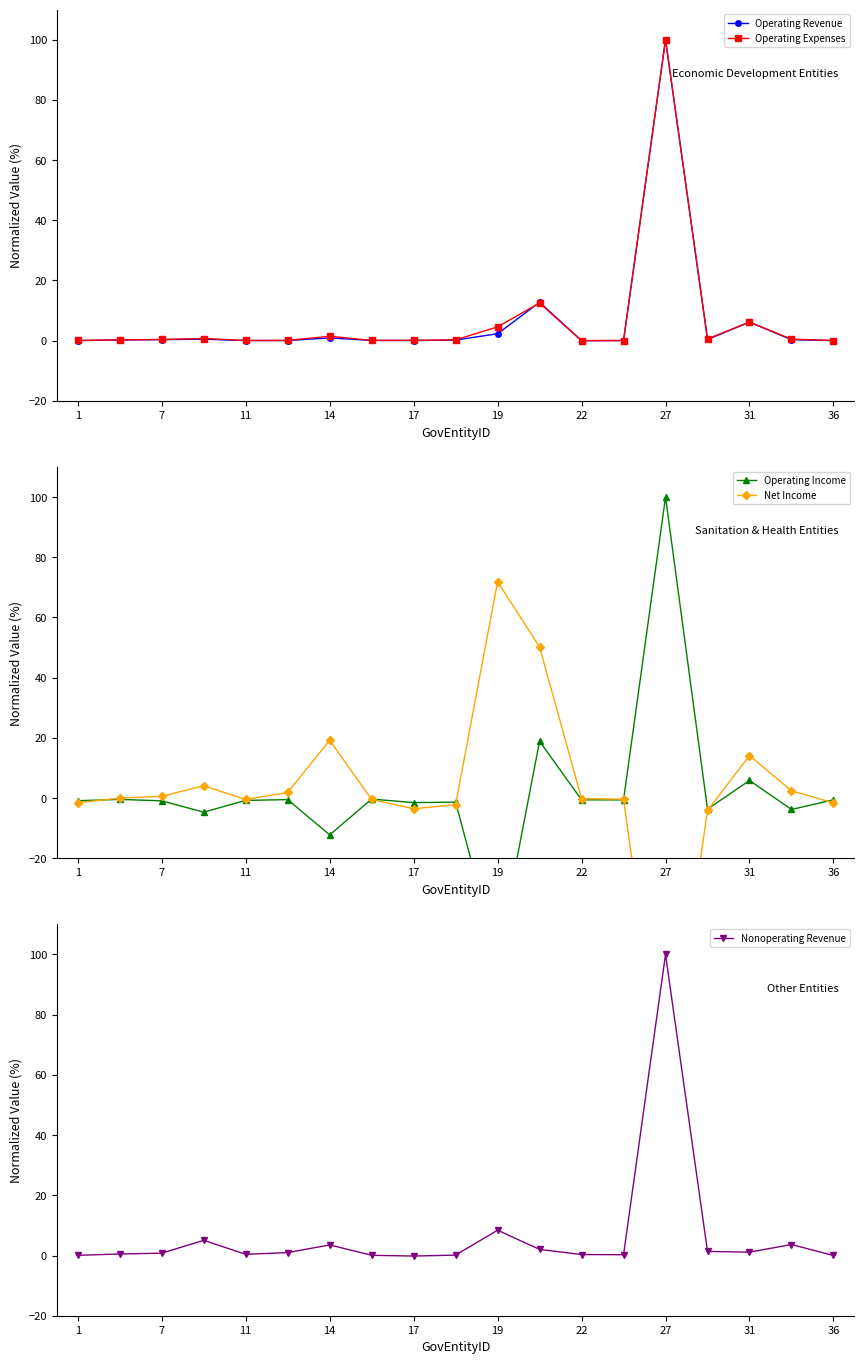

What are all the series names shown in the legend?

Operating Revenue, Operating Expenses, Operating Income, Net Income, Nonoperating Revenue